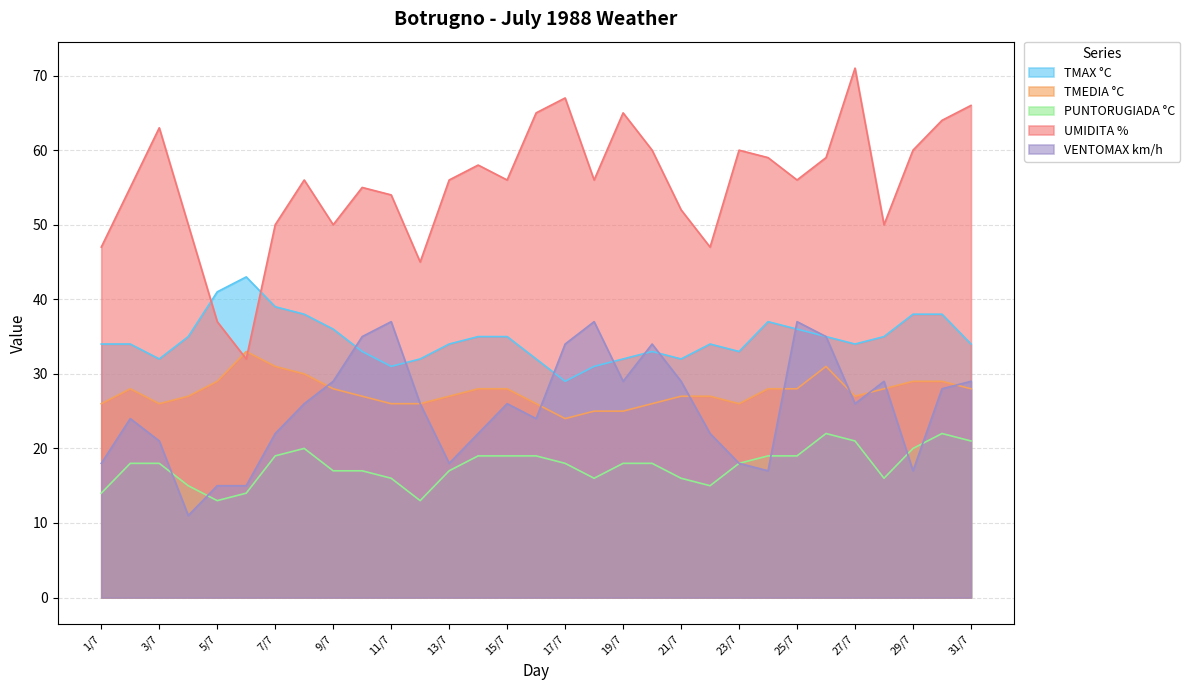

Where is TMAX °C nearest to the value 36?

9/7